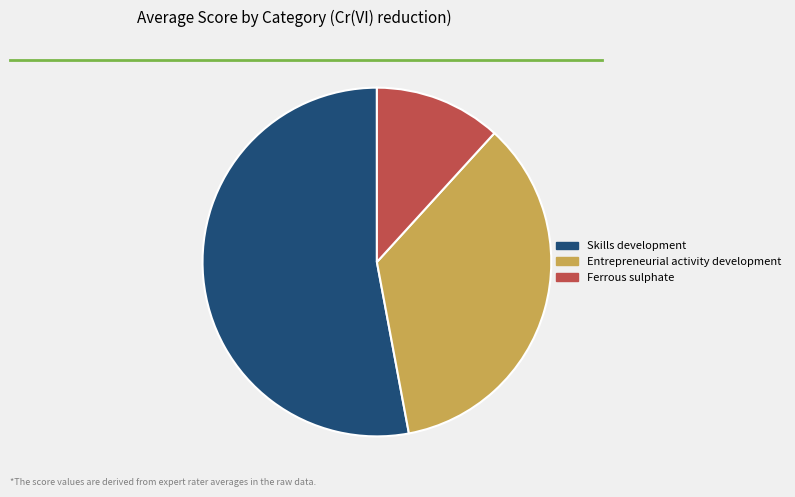

Does Entrepreneurial activity development represent more than half of the total?

No